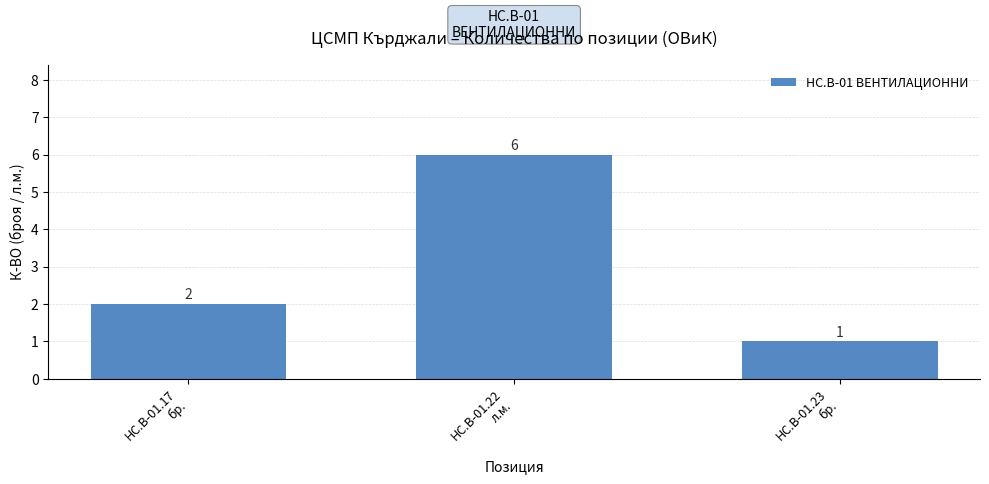

What is the label of the 3rd bar from the right?

HC.B-01.17
бр.